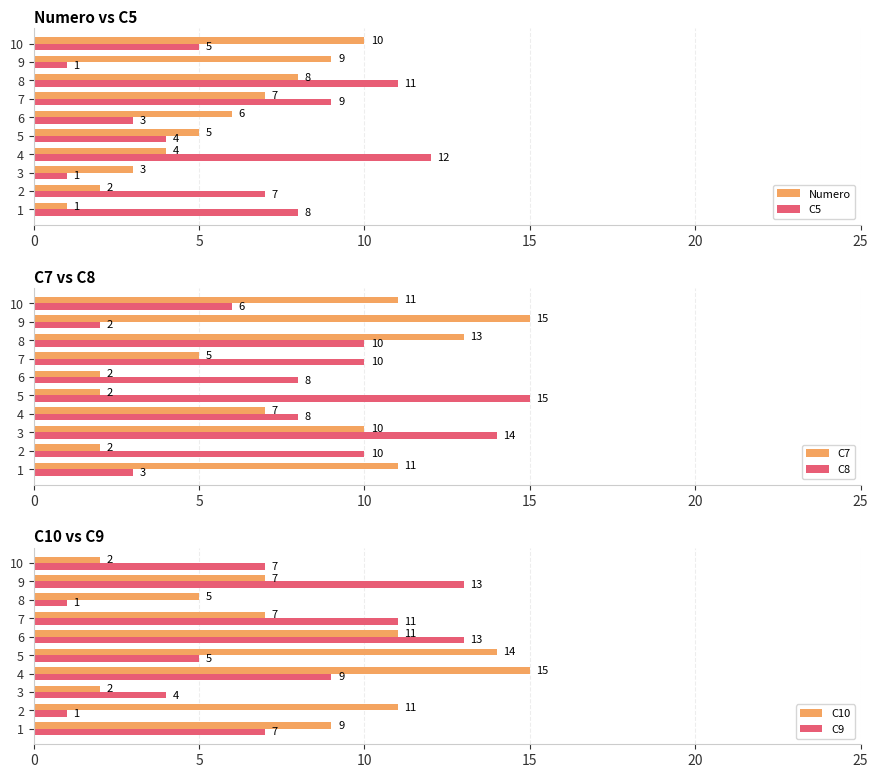

What are all the series names shown in the legend?

Numero, C5, C7, C8, C10, C9